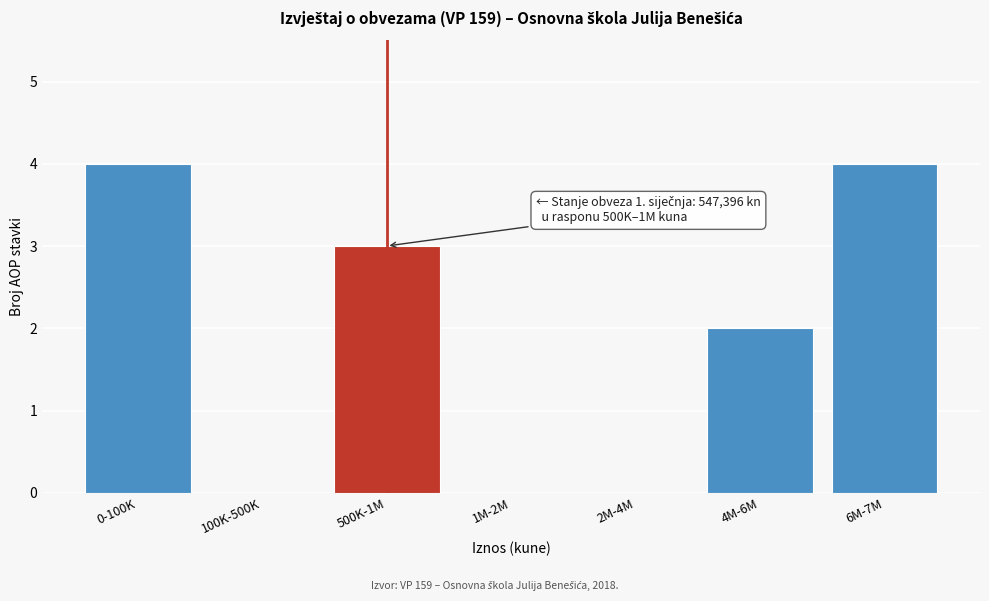

Reading left to right, transcribe all the data shown in this chart.

0-100K=4	100K-500K=0	500K-1M=3	1M-2M=0	2M-4M=0	4M-6M=2	6M-7M=4